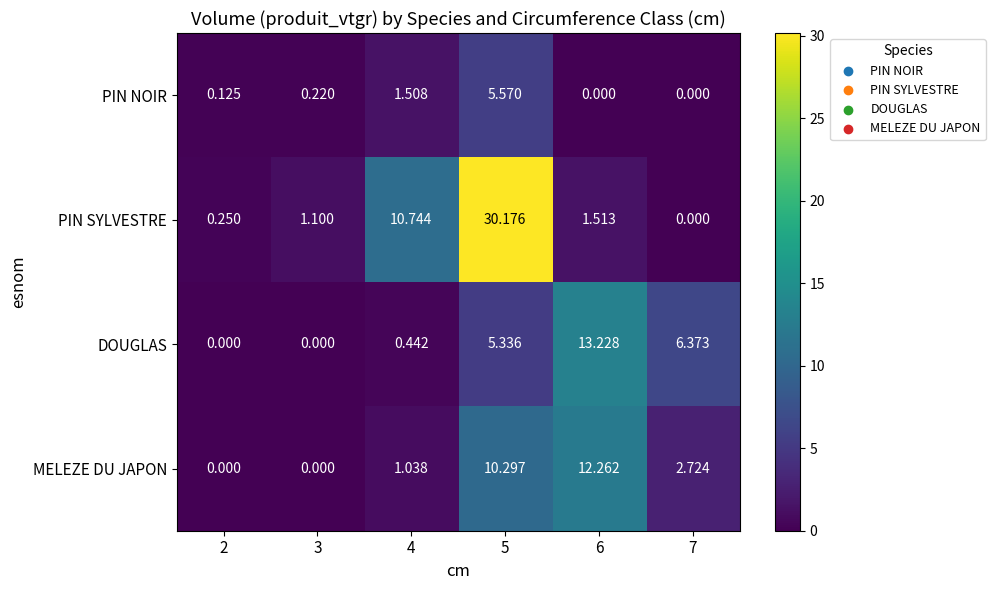

Between 3 and 5, which series saw the biggest shift?

PIN SYLVESTRE